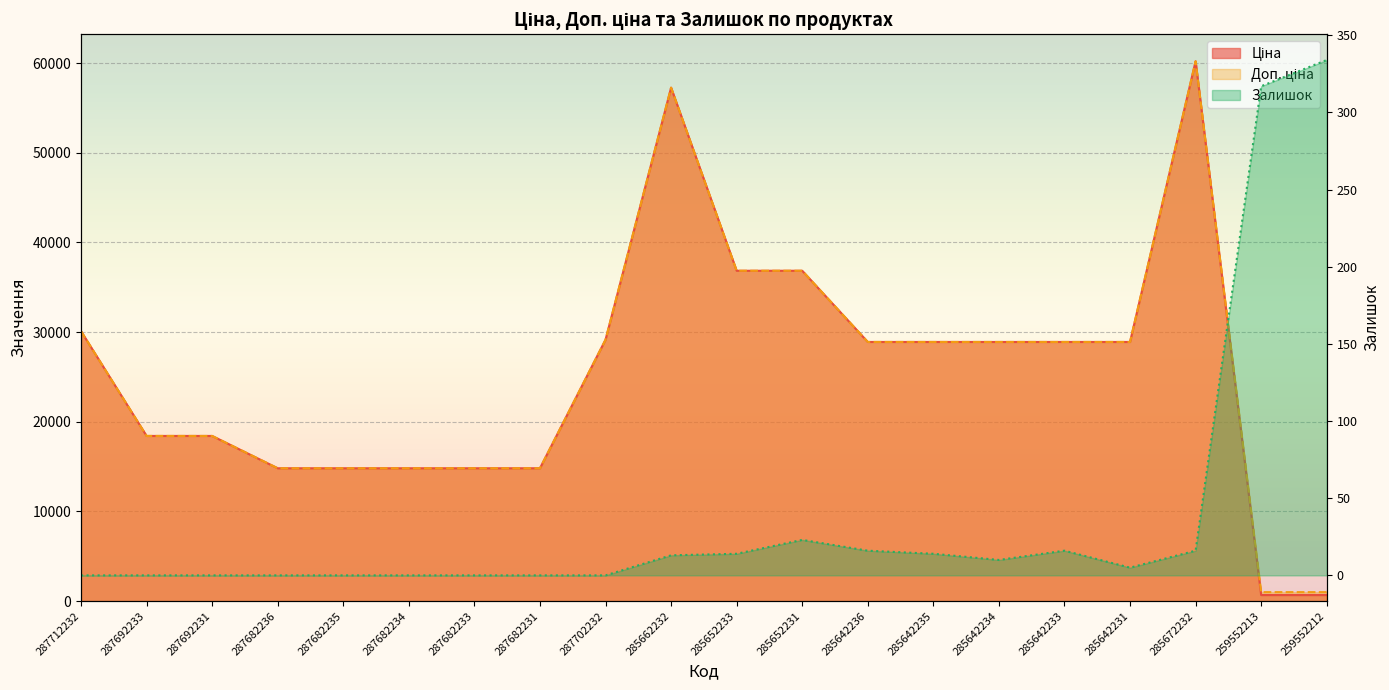

Which series has the largest range (max minus min)?

Ціна